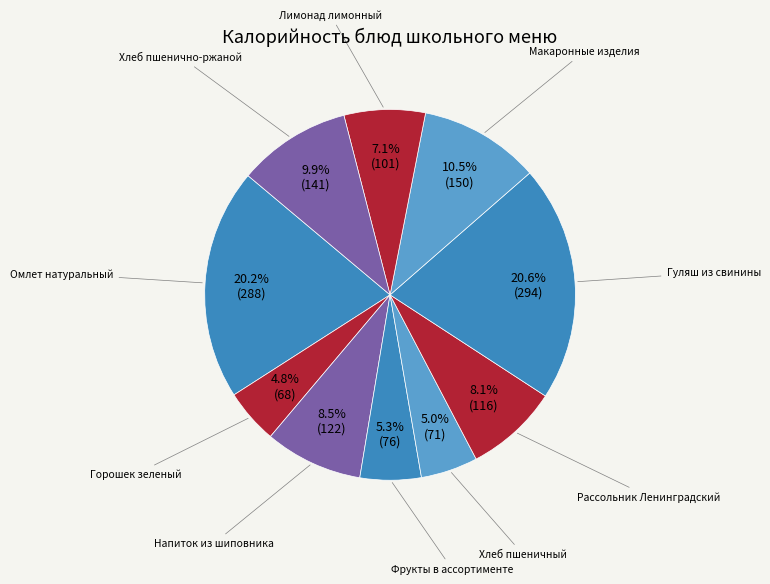

How many segments does this pie chart have?

10